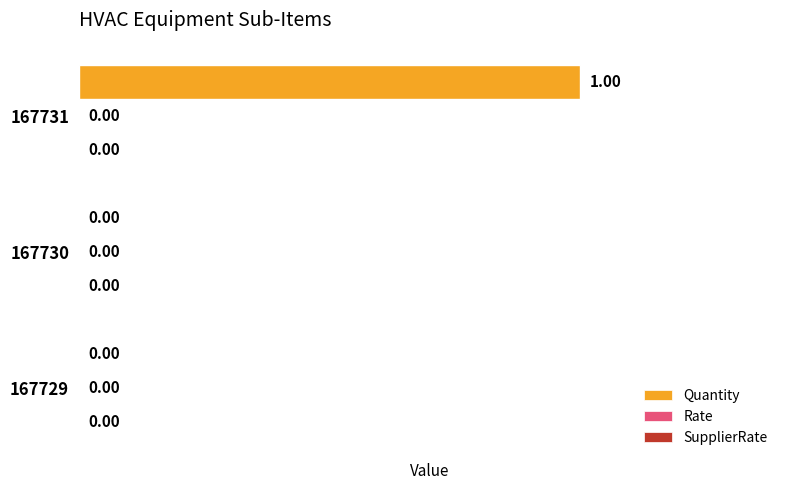

Between 167731 and 167729, which is larger?

167731